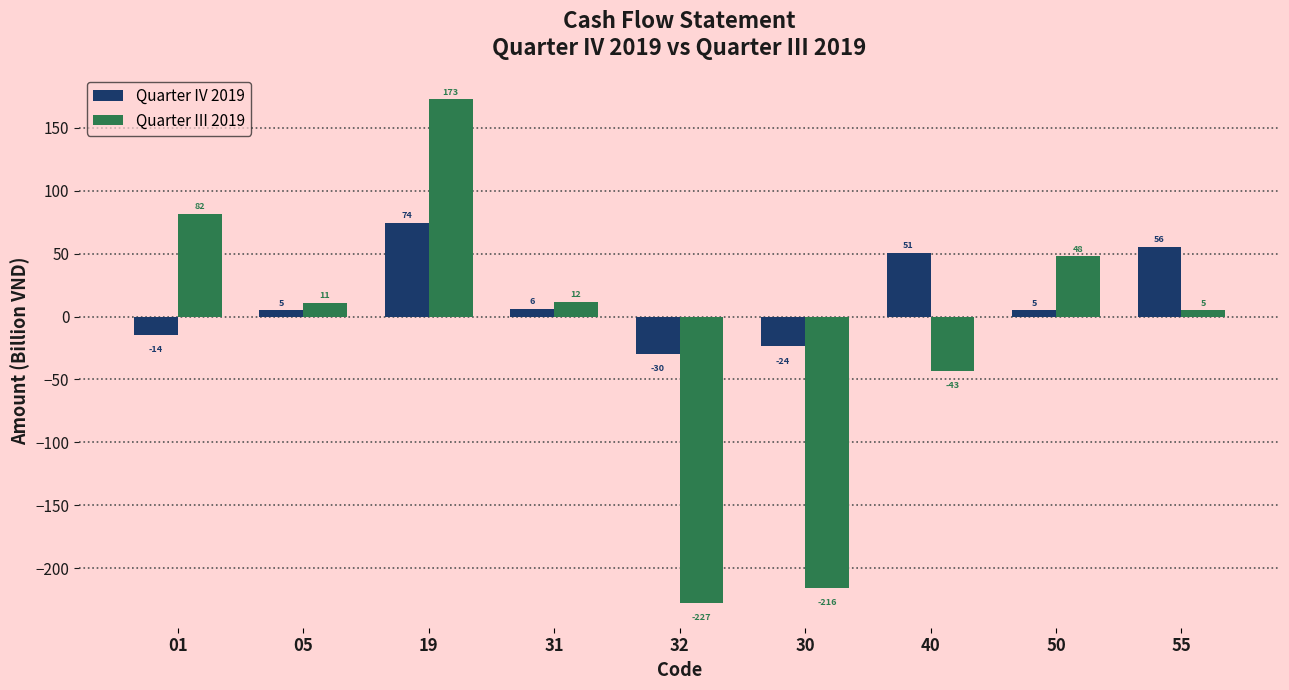

How many bars are there in total?

18